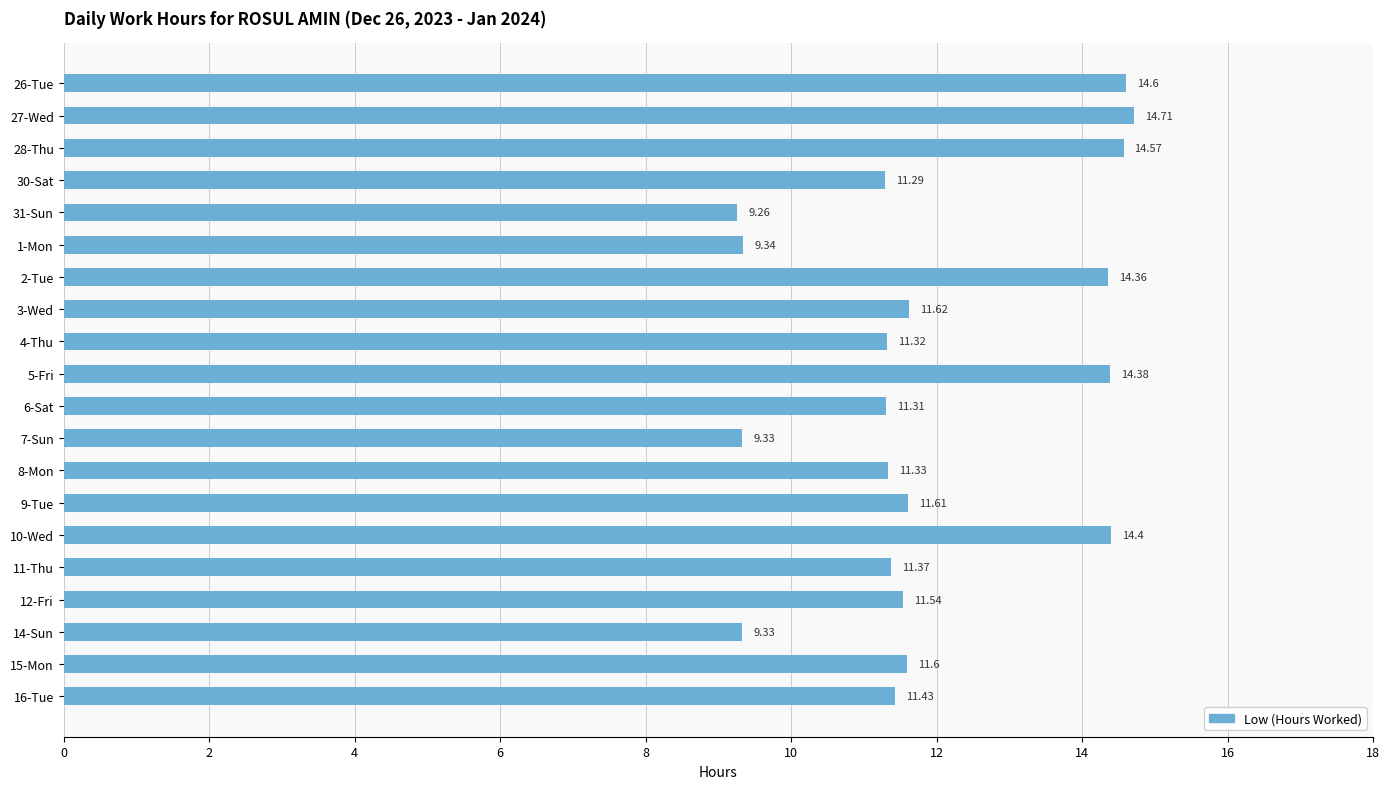

What is the average value?

11.9